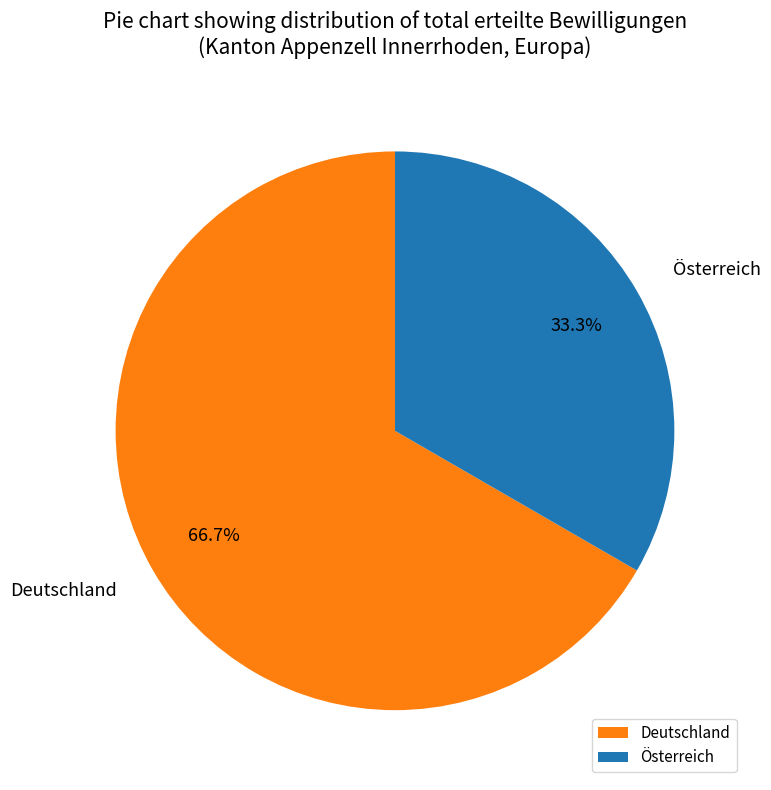

Is it true that Deutschland is 76% of the pie?

False